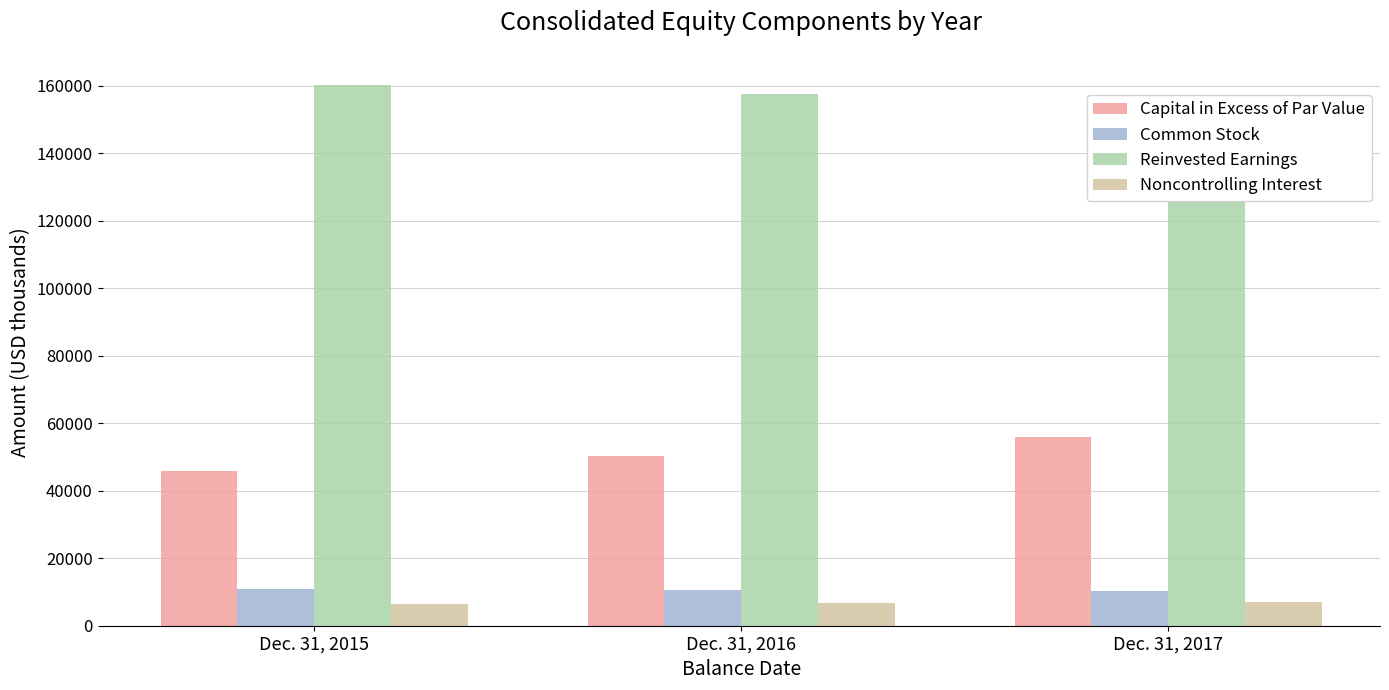

The Common Stock series shows 10767 at Dec. 31, 2015. True or false?

True